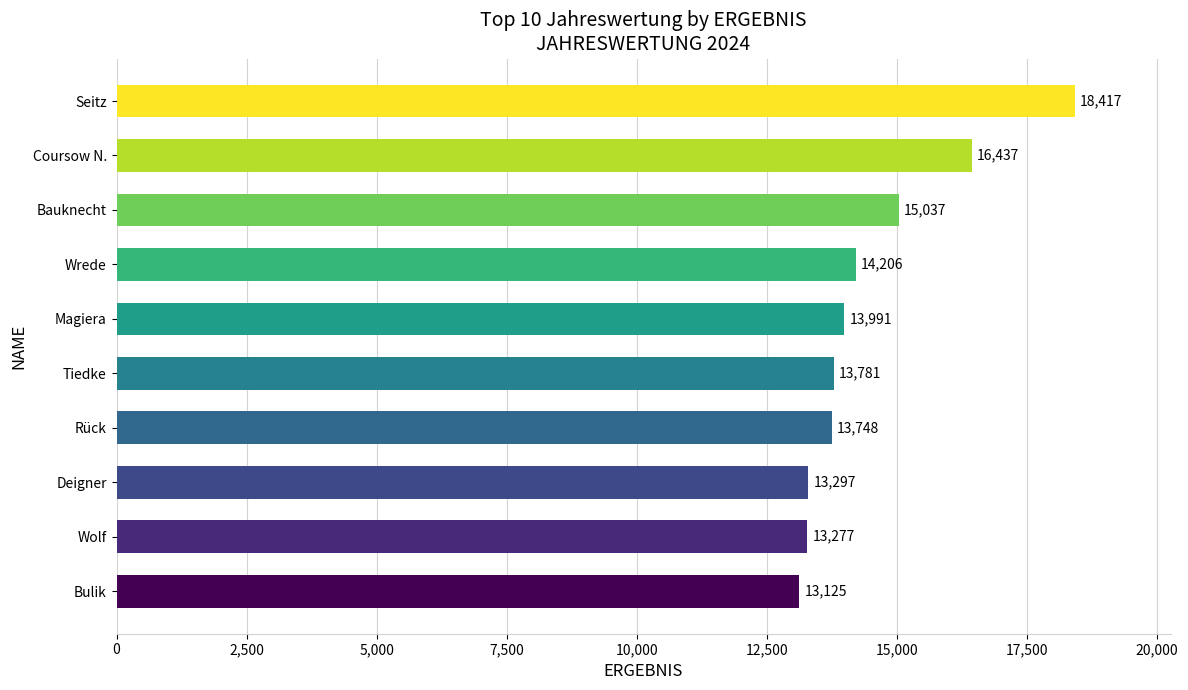

Rank the categories by value from highest to lowest.

Seitz, Coursow N., Bauknecht, Wrede, Magiera, Tiedke, Rück, Deigner, Wolf, Bulik